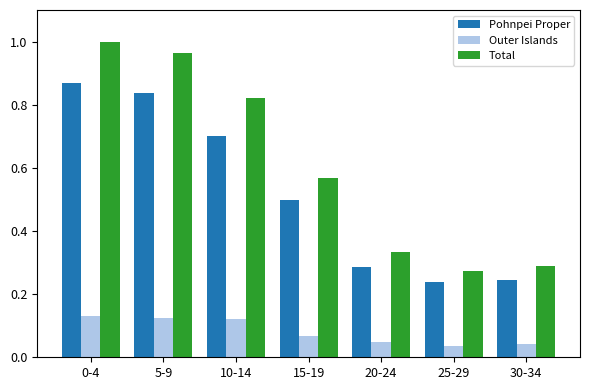

Which series has the largest range (max minus min)?

Total